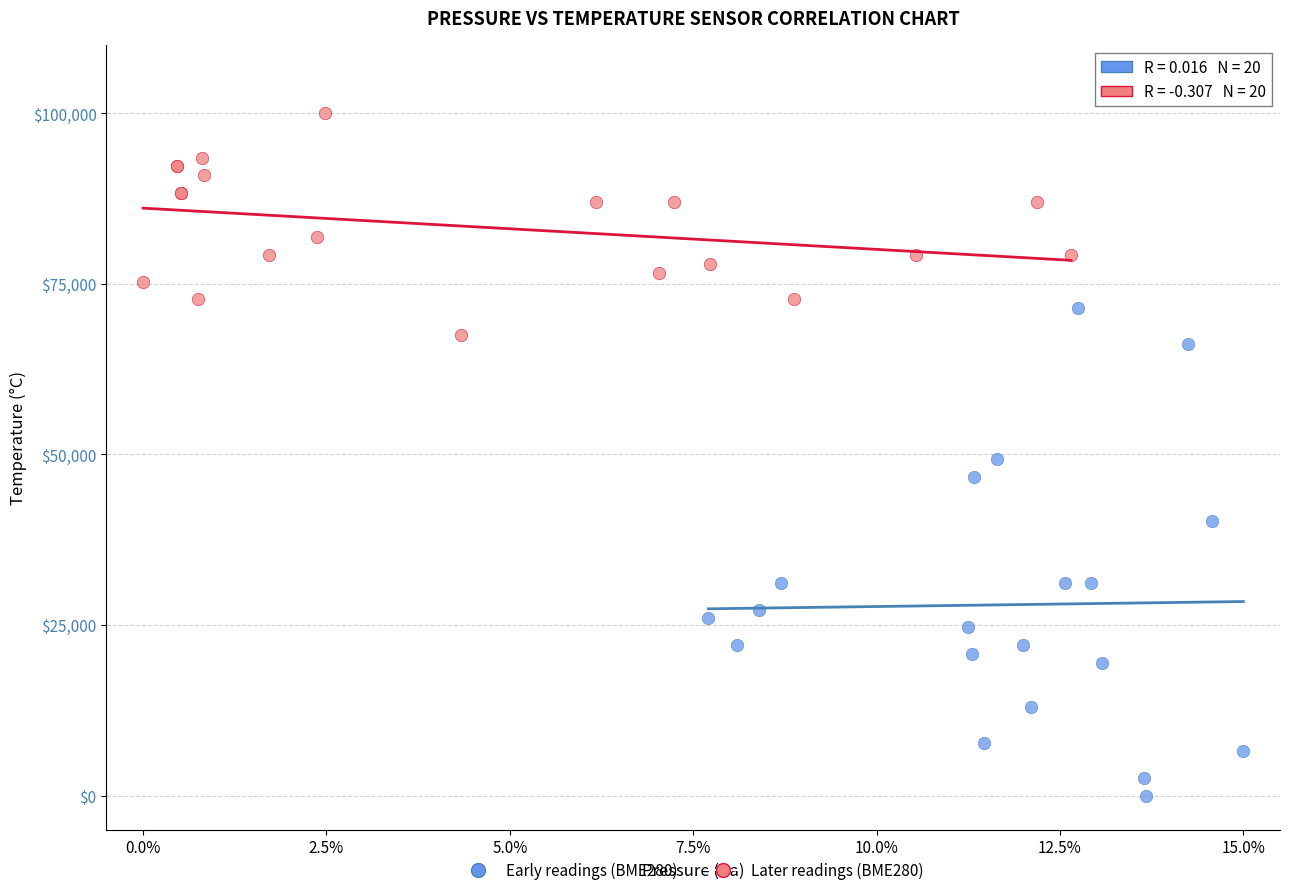

Which series reaches the maximum Y coordinate?

Later readings (BME280)